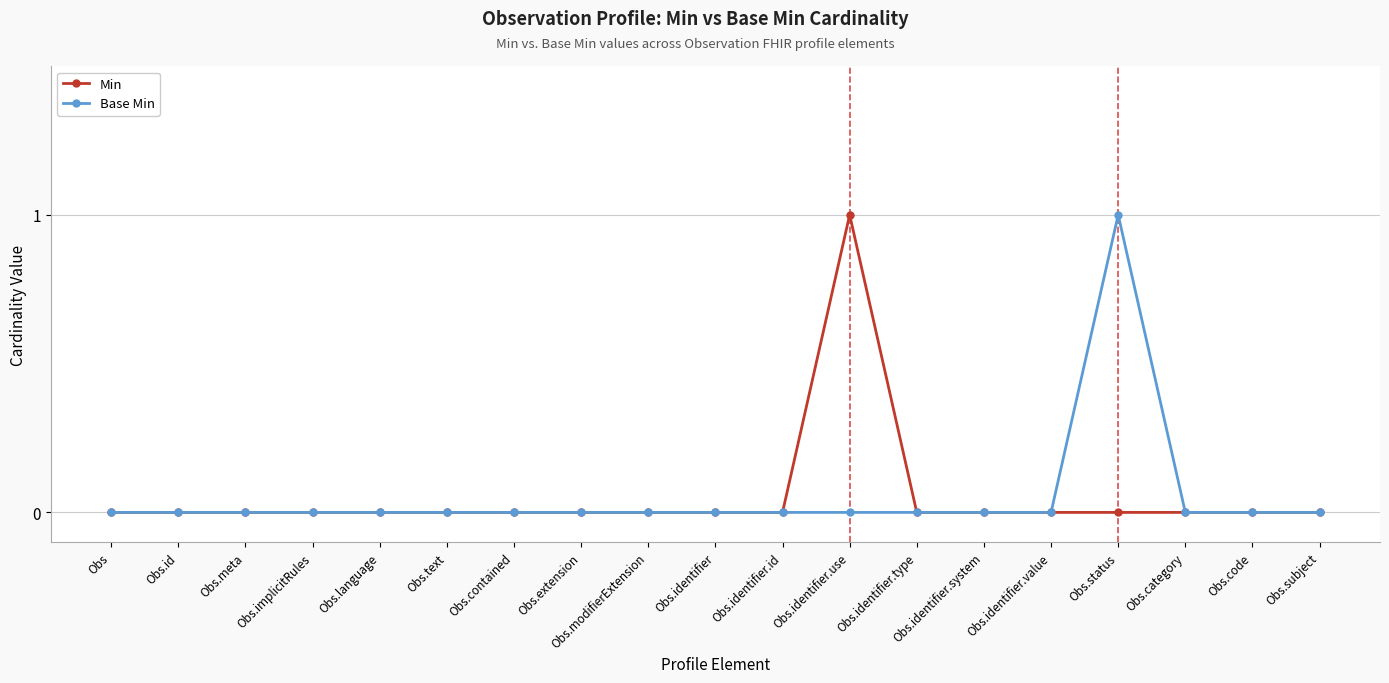

The value of Base Min at Obs.contained is 0. True or false?

True